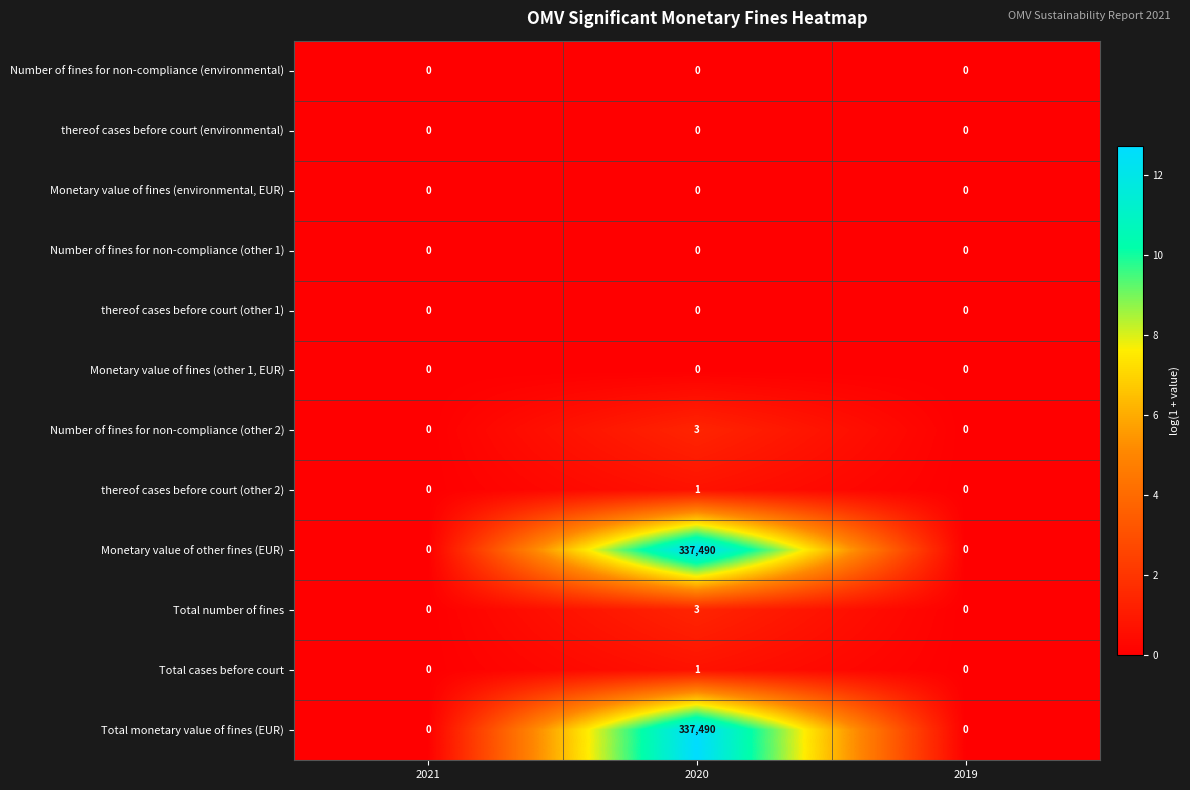

What is the spread (max minus min) of values at 2020?

337490